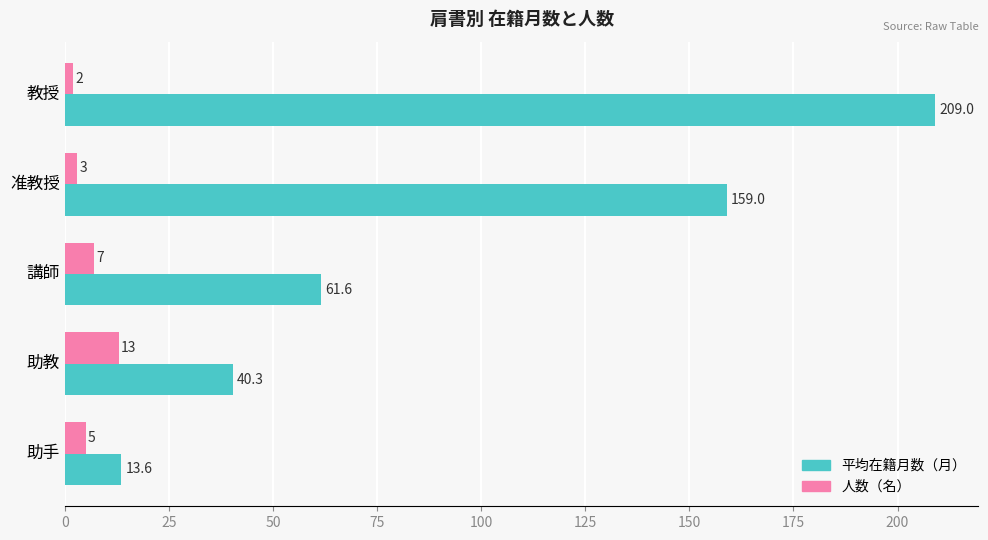

Which category has the lowest value across all series?

教授